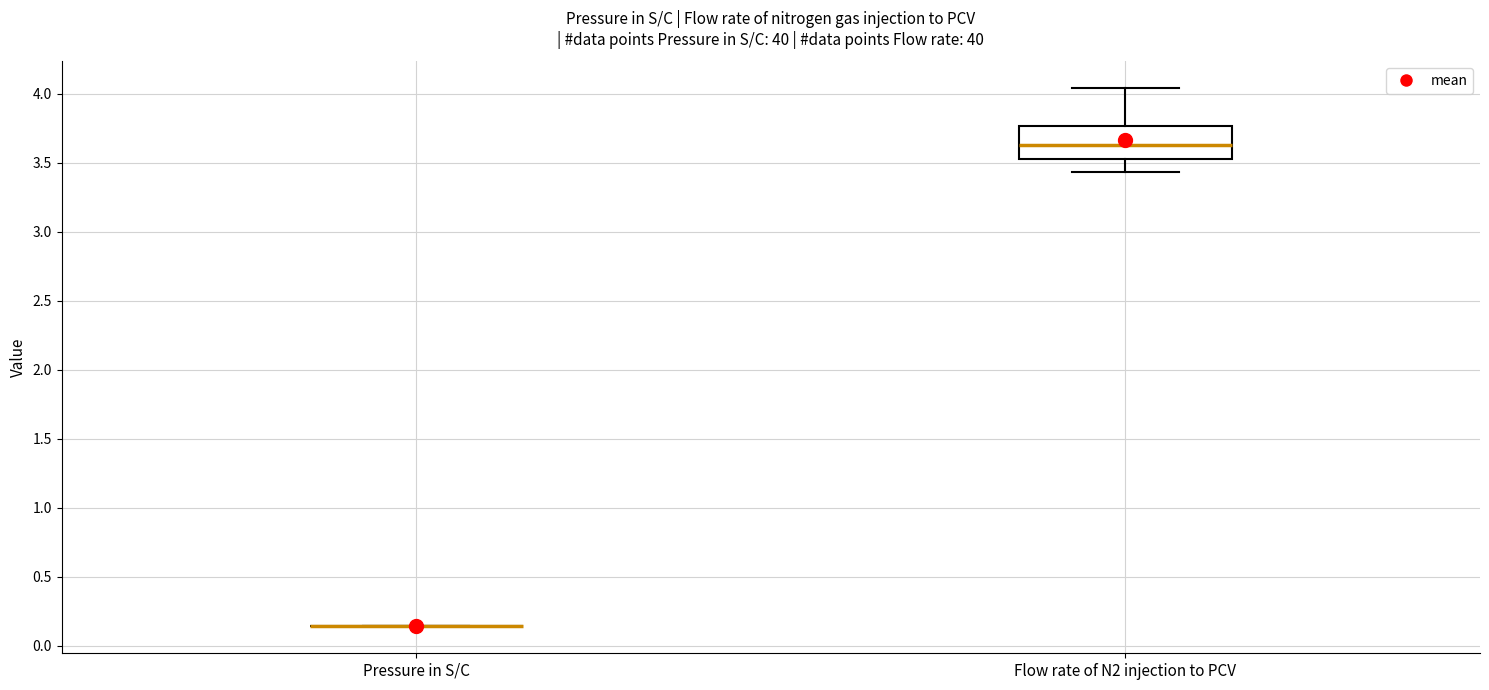

Reading left to right, transcribe this box plot: for each box, give where its median line is, the range the box spans, and where its two whiskers end, as read against the y-axis. The values are not printed on the chart, so give them approximately, as read against the axis.

Pressure in S/C: box collapsed to a line at 0.15, whiskers 0.15 to 0.15
Flow rate of N2 injection to PCV: median 3.65, box 3.55 to 3.75, whiskers 3.45 to 4.05